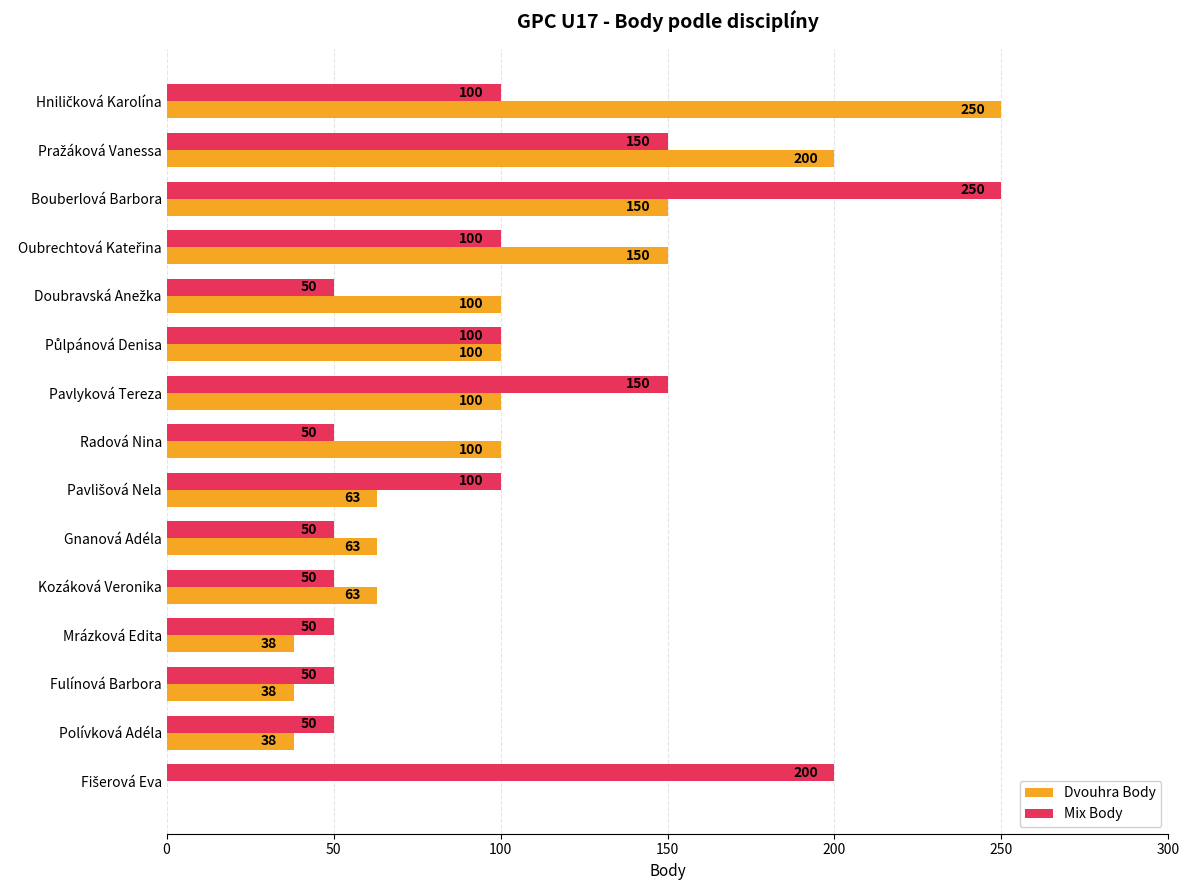

At which label does Mix Body reach its peak?

Bouberlová Barbora